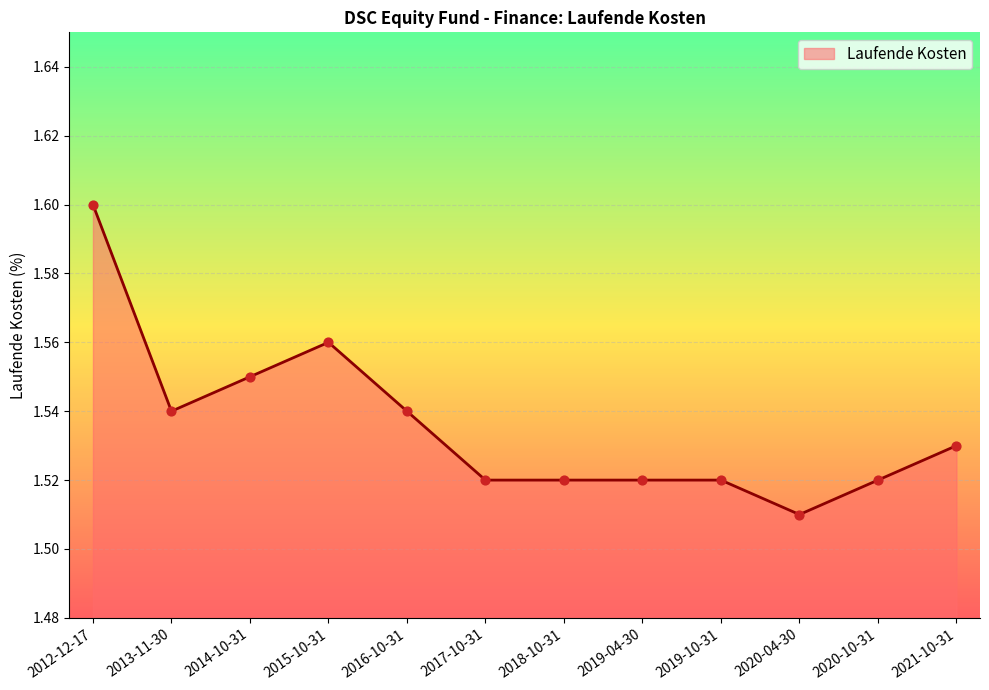

Between 2013-11-30 and 2018-10-31, which is larger?

2013-11-30